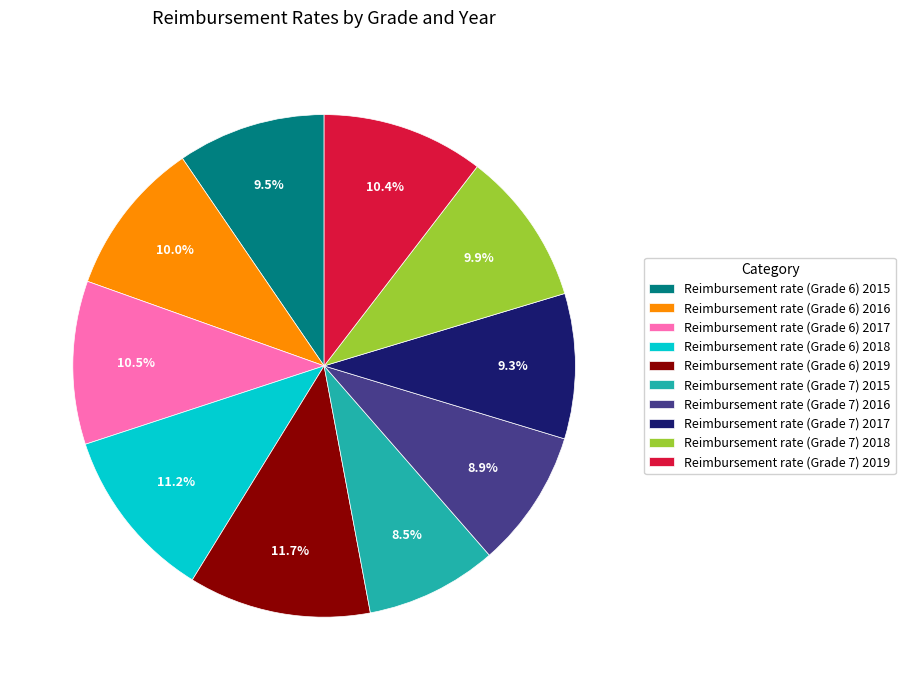

Which category has the biggest portion of the pie?

Reimbursement rate (Grade 6) 2019